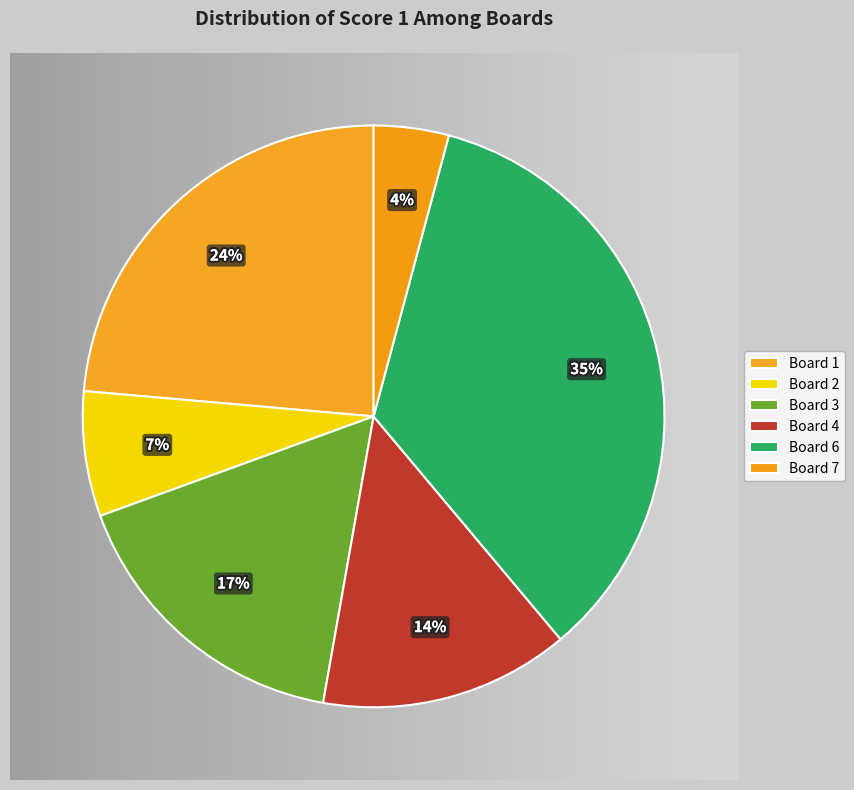

To the nearest percent, what portion does 7 represent?

4%